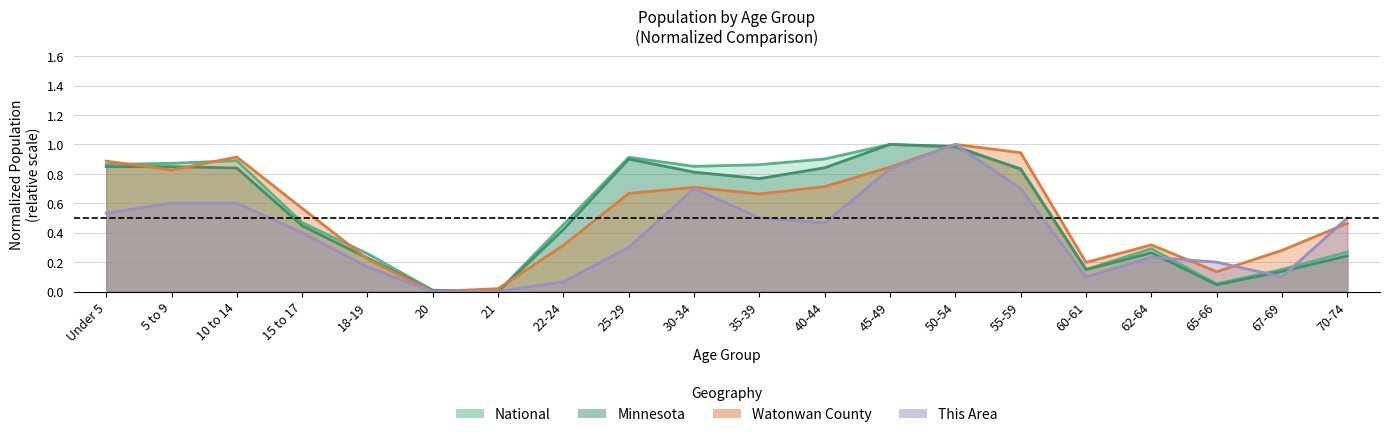

After their last crossing, which series has the higher values: National or Watonwan County?

Watonwan County